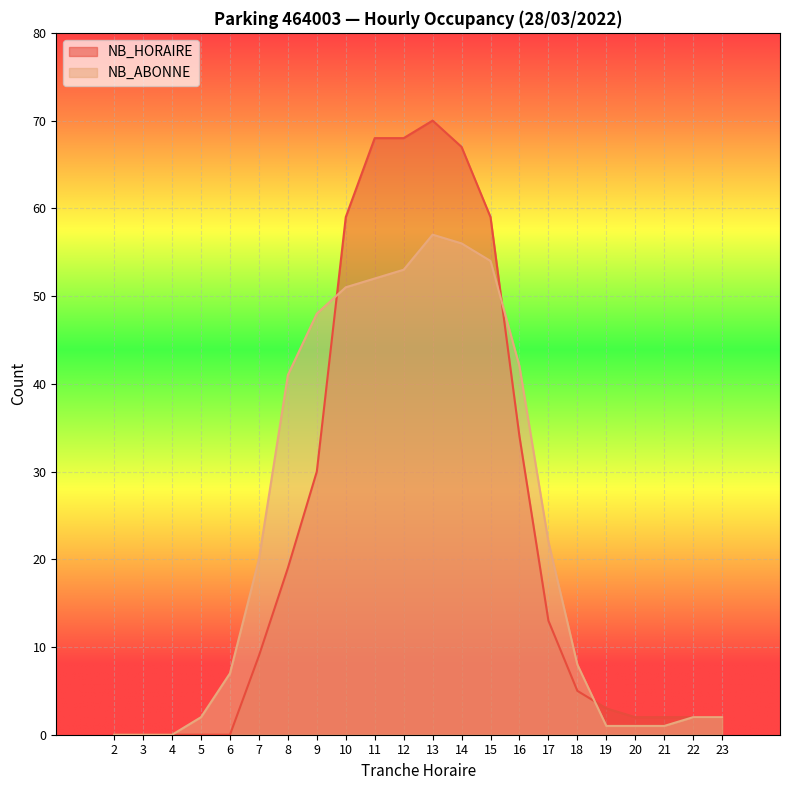

How many data points in NB_ABONNE are above 20?

10